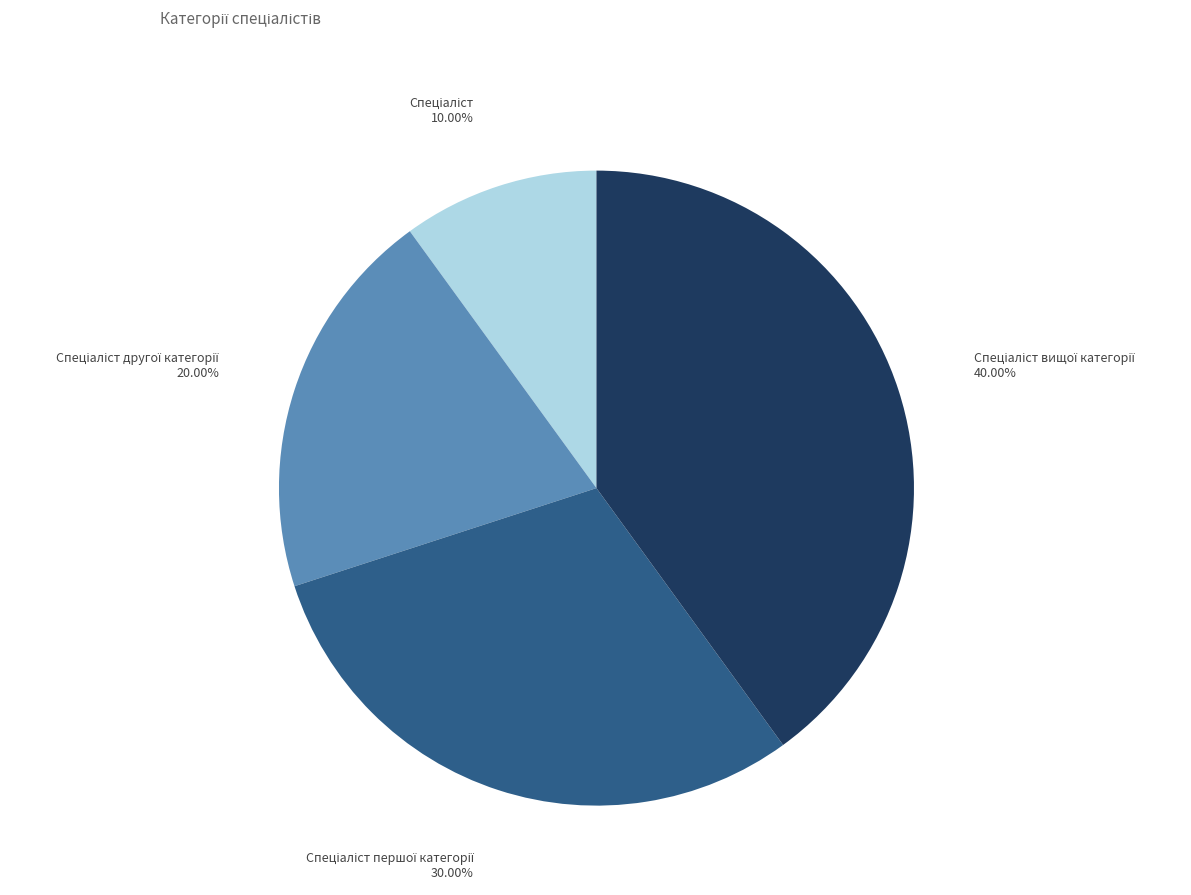

Count the number of slices in the pie.

4